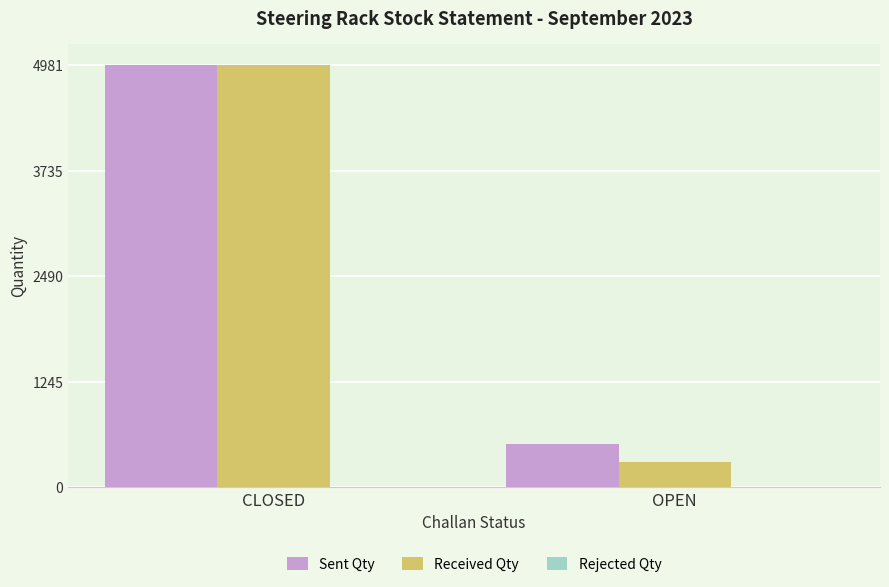

What is the total value across all series at CLOSED?

9962